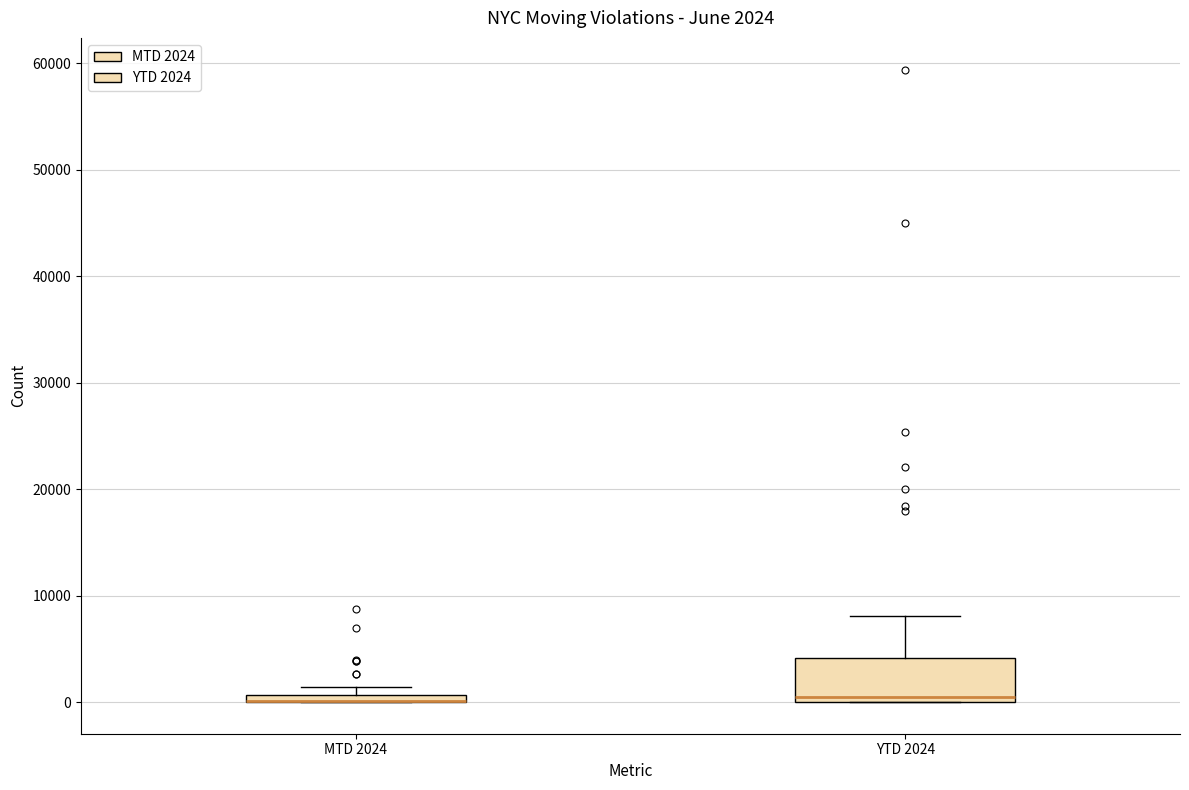

Which box is the tallest, from its lower edge to its upper edge?

YTD 2024